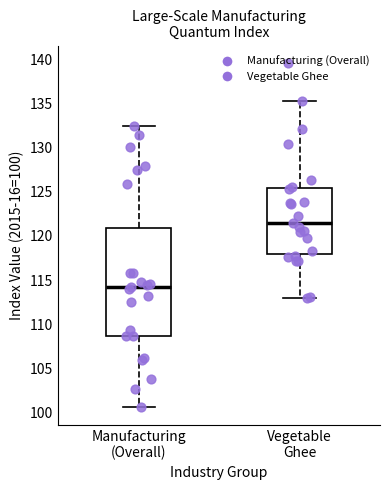

Which box has the lowest median line?

Manufacturing (Overall)